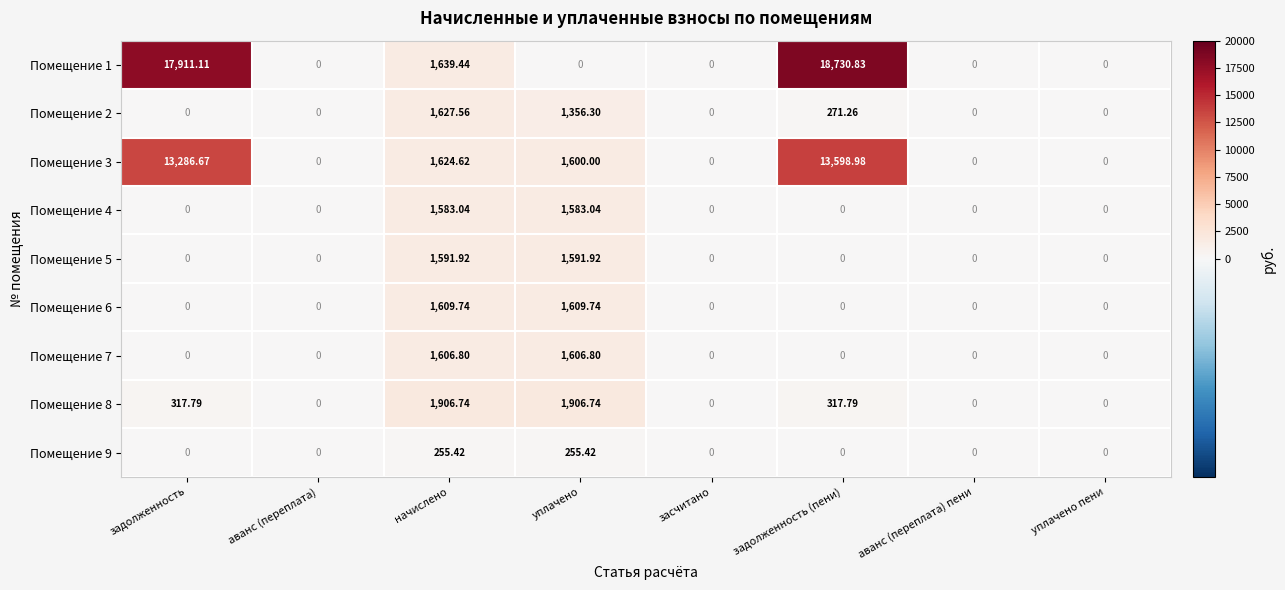

Which label corresponds to the largest value in the chart?

задолженность (пени)